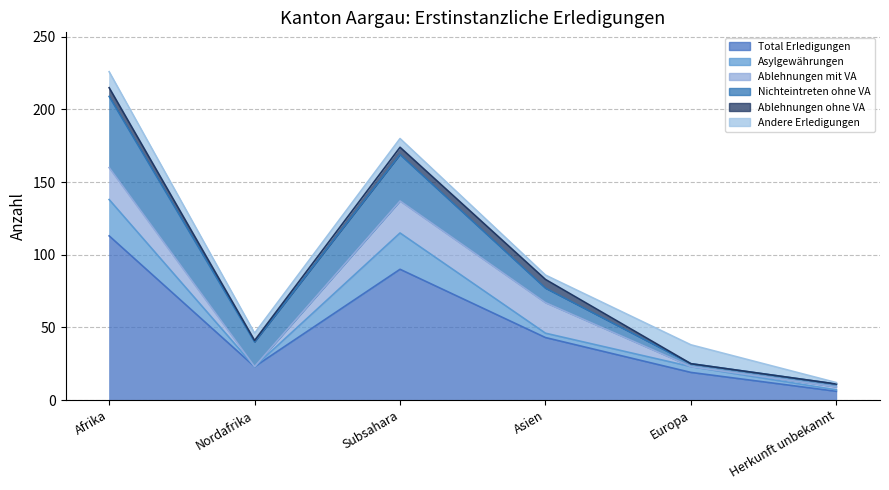

Which series has the widest spread of values?

Total Erledigungen